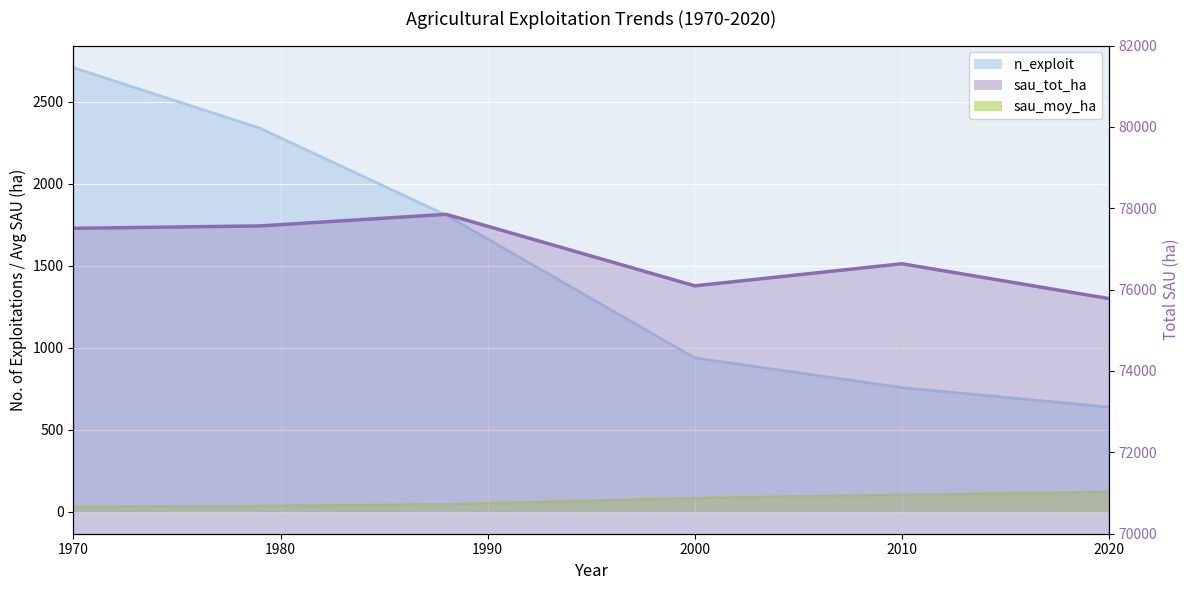

The n_exploit series shows 604.7 at 2000. True or false?

False